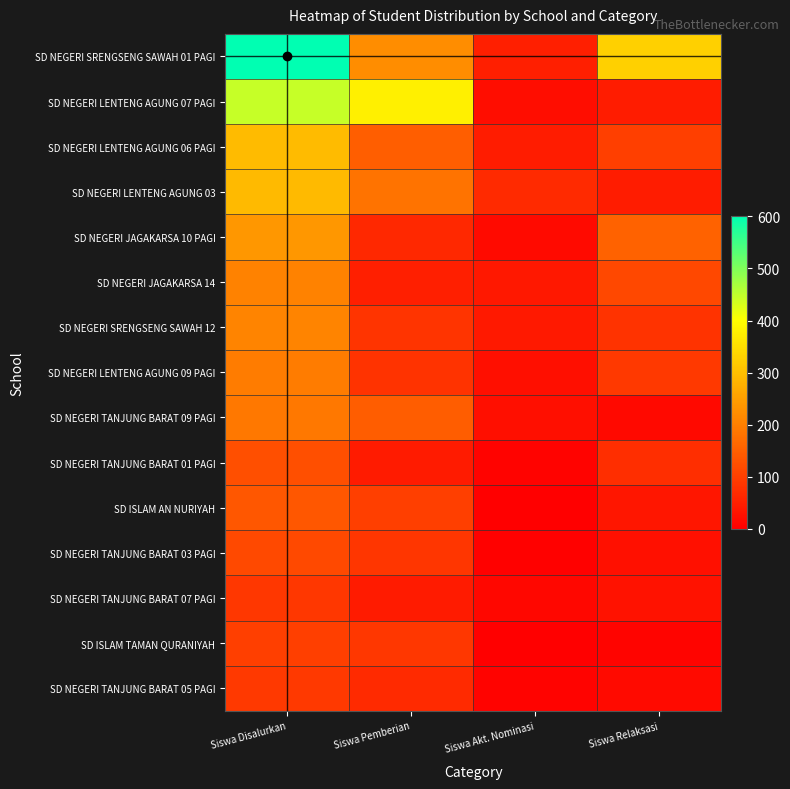

Between Siswa Relaksasi and Siswa Pemberian, which is larger?

Siswa Relaksasi